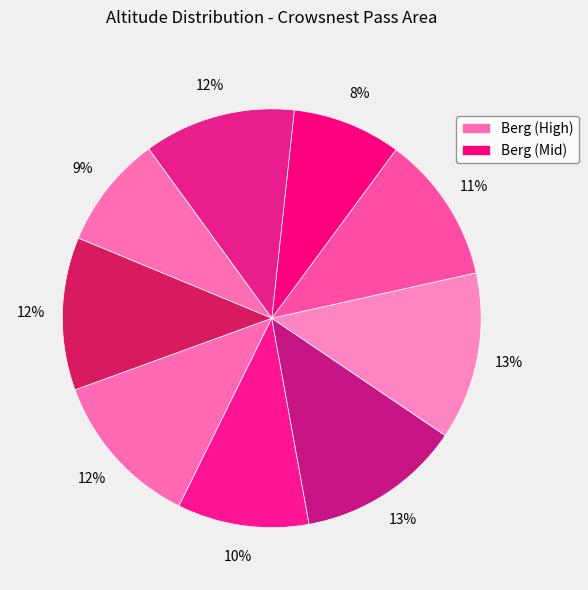

How many segments does this pie chart have?

9